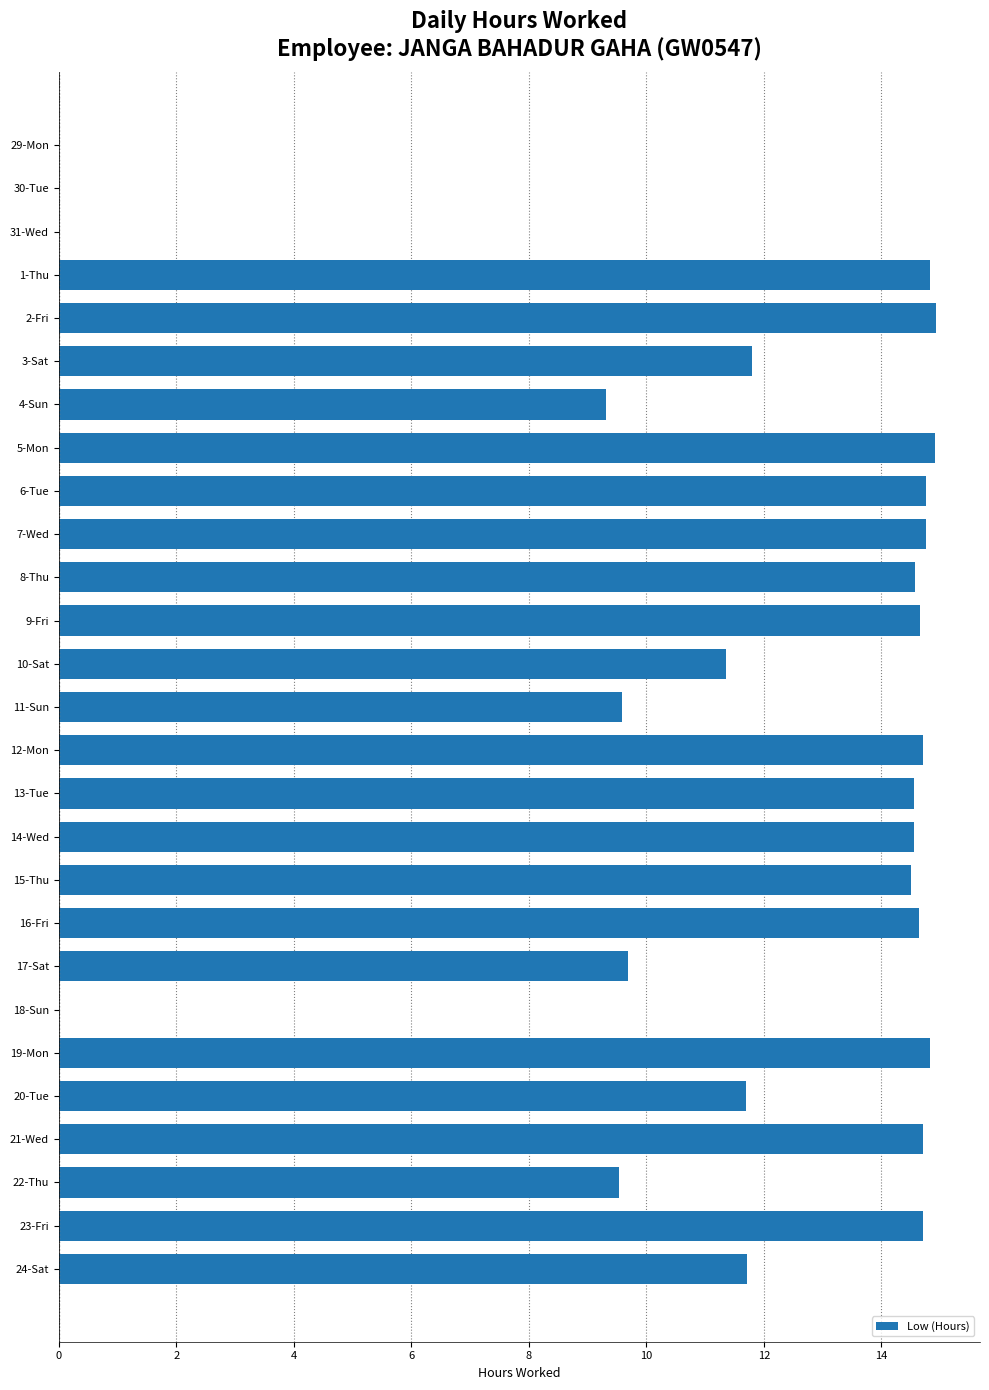

What is the change in value from 10-Sat to 17-Sat?

-1.7